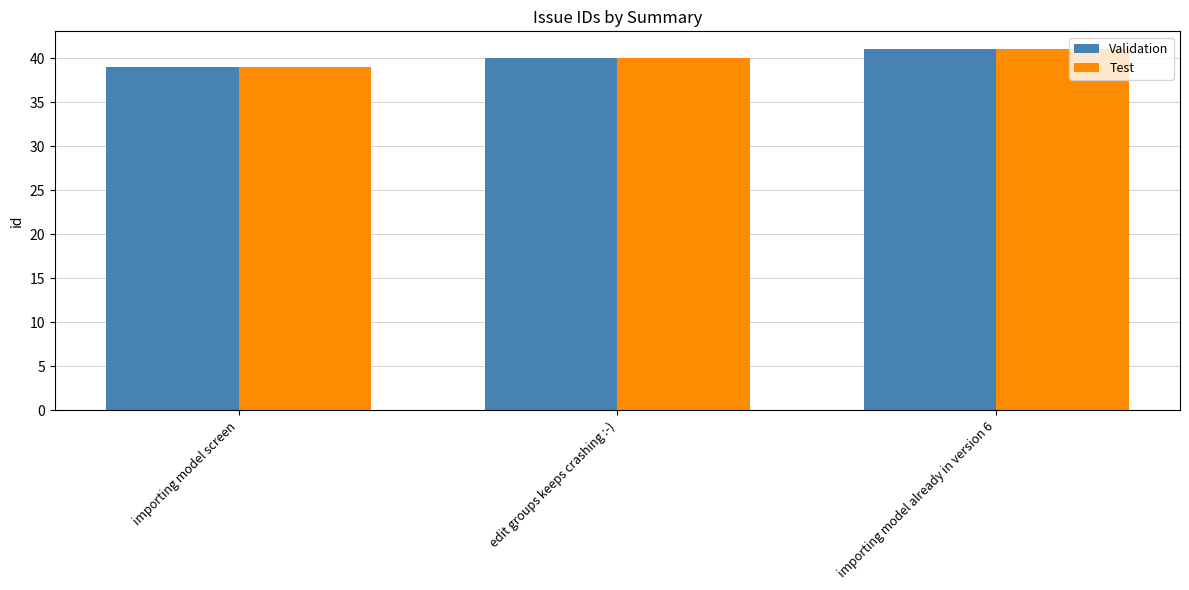

What is the approximate value of Test at edit groups keeps crashing :-)?

40